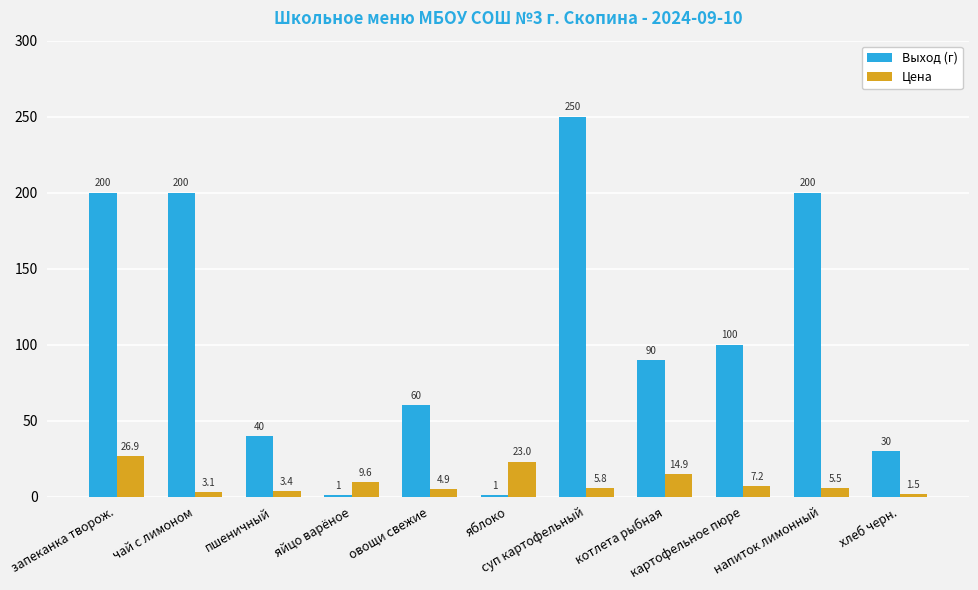

Which series has the largest range (max minus min)?

Выход (г)